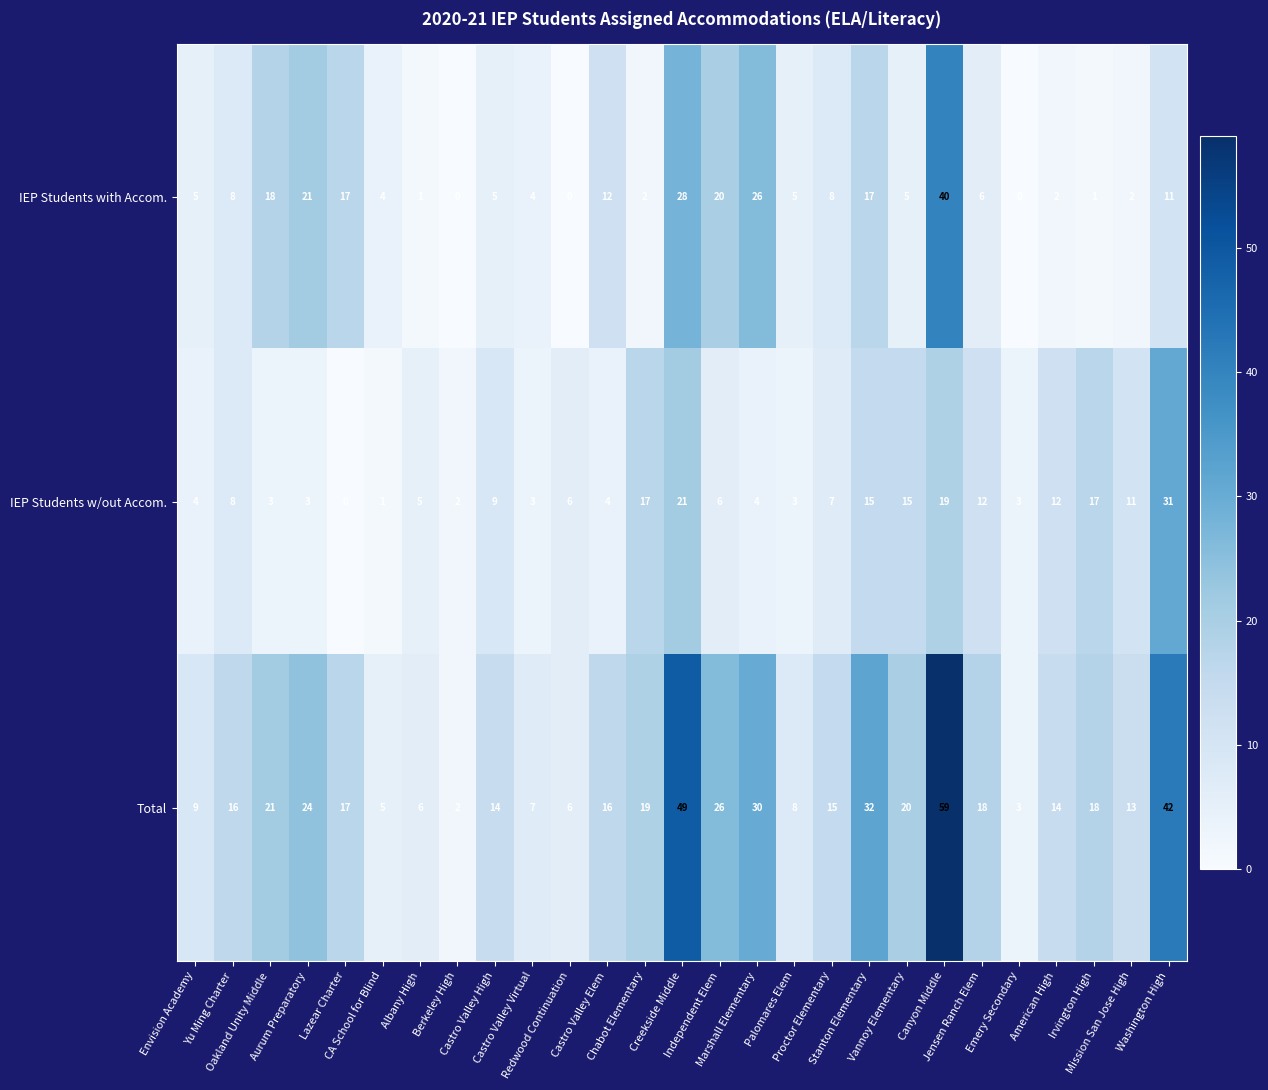

What is the difference between the highest and lowest values at Palomares Elem?

5